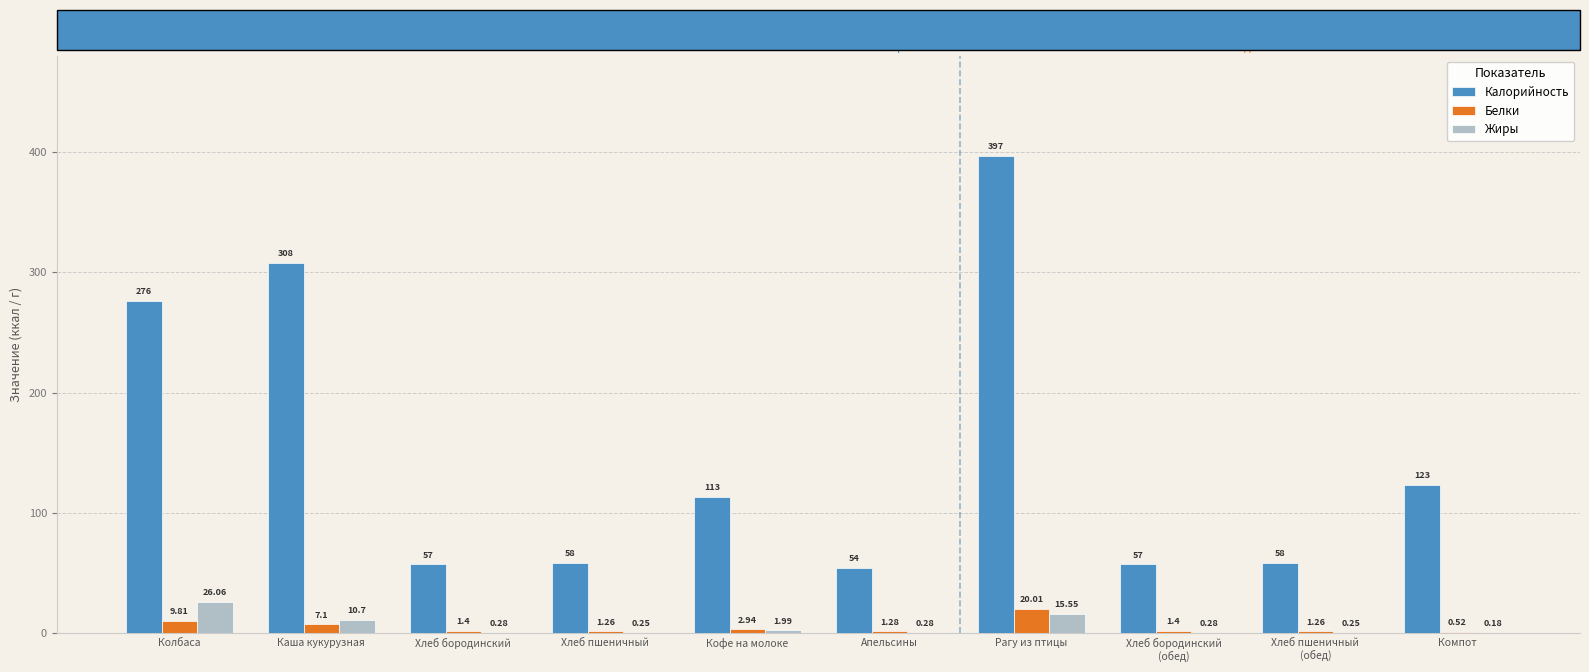

Count the number of categories in the chart.

10